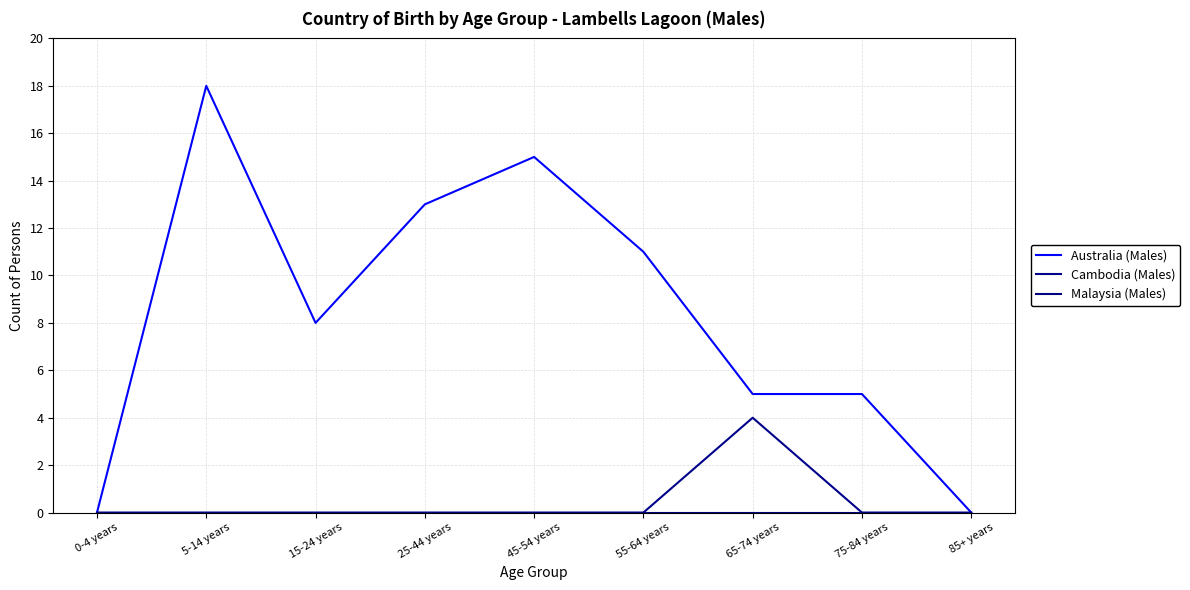

Where is the first local minimum for Australia (Males)?

15-24 years